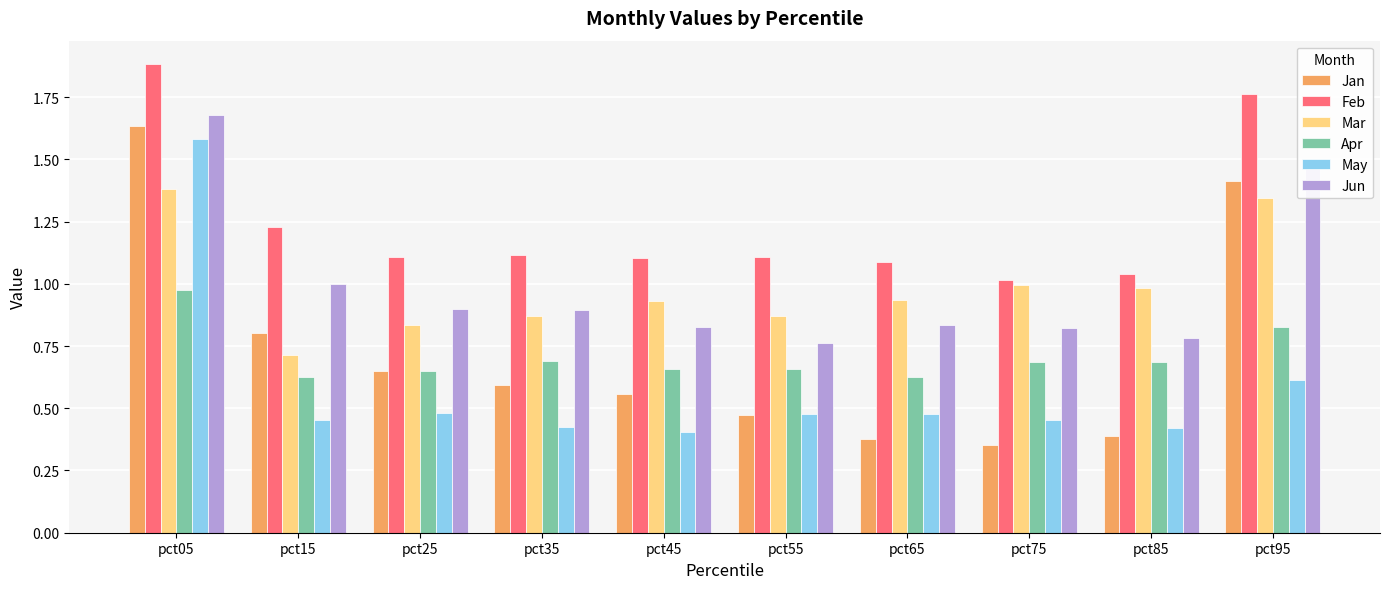

Rank the series at pct85 from lowest to highest value.

Jan, May, Apr, Jun, Mar, Feb